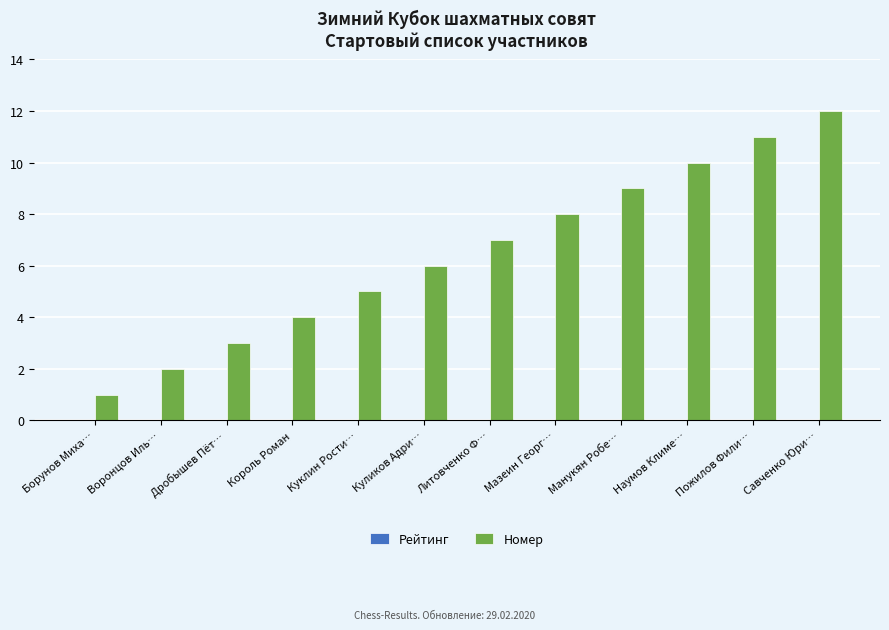

What is the maximum value shown in the chart?

12